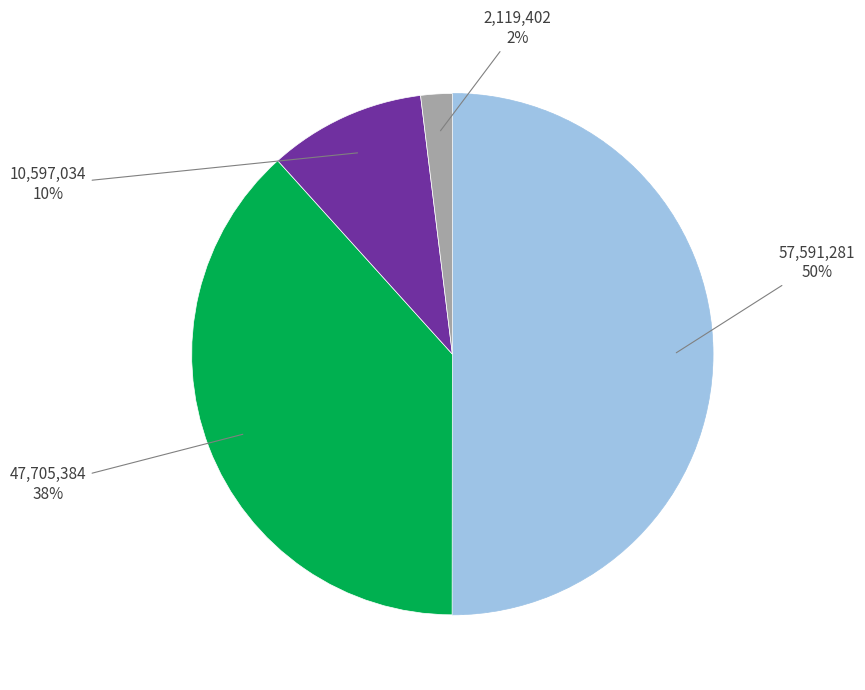

To the nearest percent, what is the average slice percentage?

25%